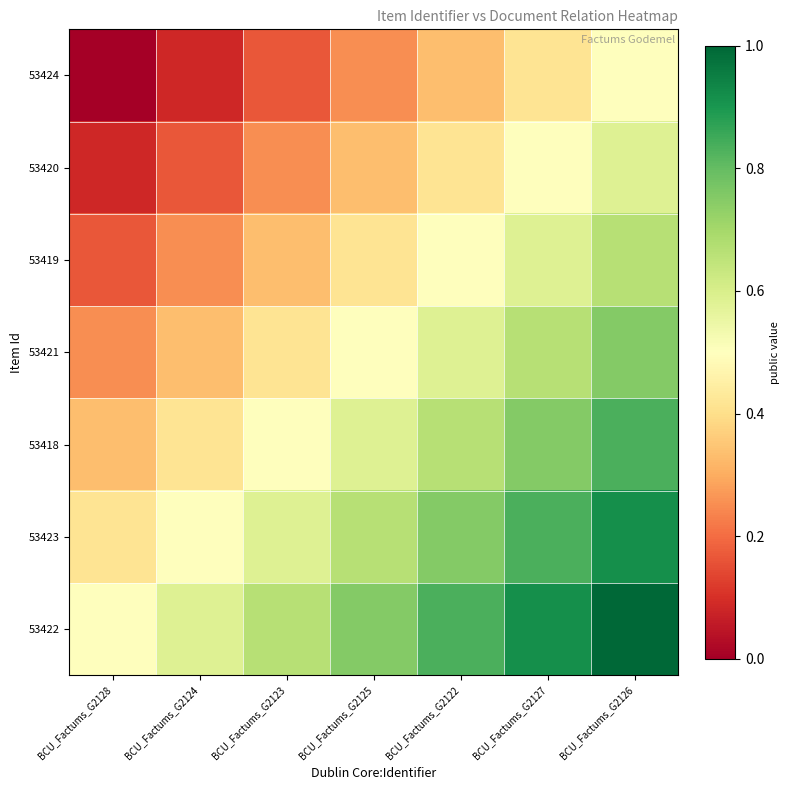

Which series has the largest range (max minus min)?

53424